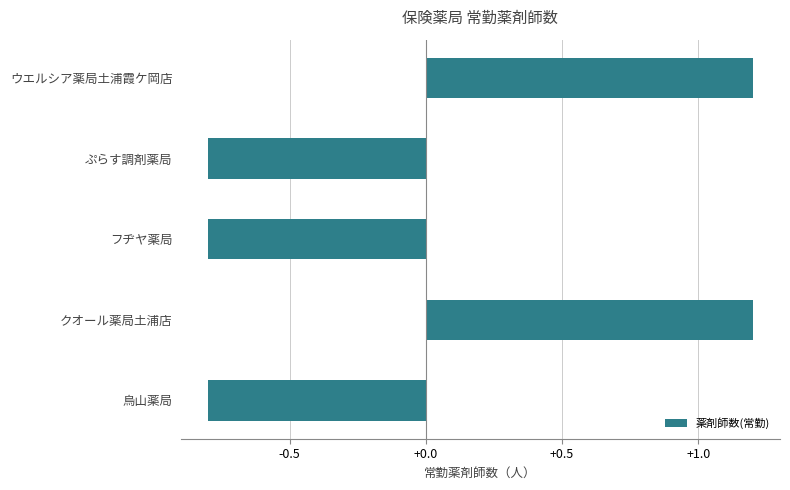

What is the sum of the values at ぷらす調剤薬局 and ウエルシア薬局土浦霞ケ岡店?

0.4